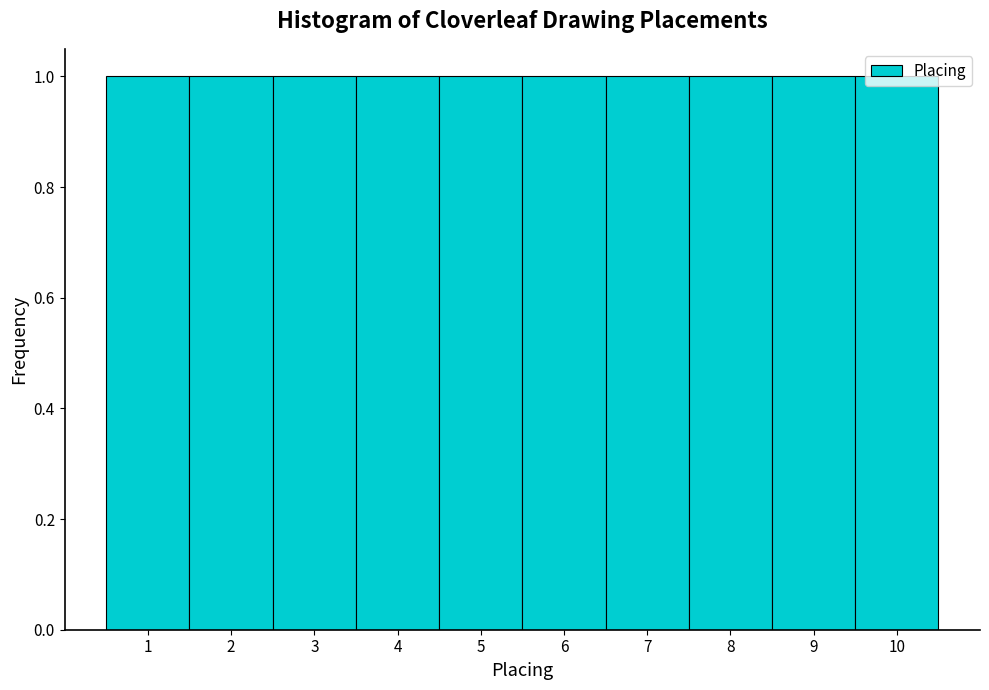

Reading left to right, list every bar in this chart as the range it spans on the x-axis followed by its height. The values are not printed on the chart, so give them approximately, as read against the axis.

0.5 to 1.5: 1
1.5 to 2.5: 1
2.5 to 3.5: 1
3.5 to 4.5: 1
4.5 to 5.5: 1
5.5 to 6.5: 1
6.5 to 7.5: 1
7.5 to 8.5: 1
8.5 to 9.5: 1
9.5 to 10.5: 1